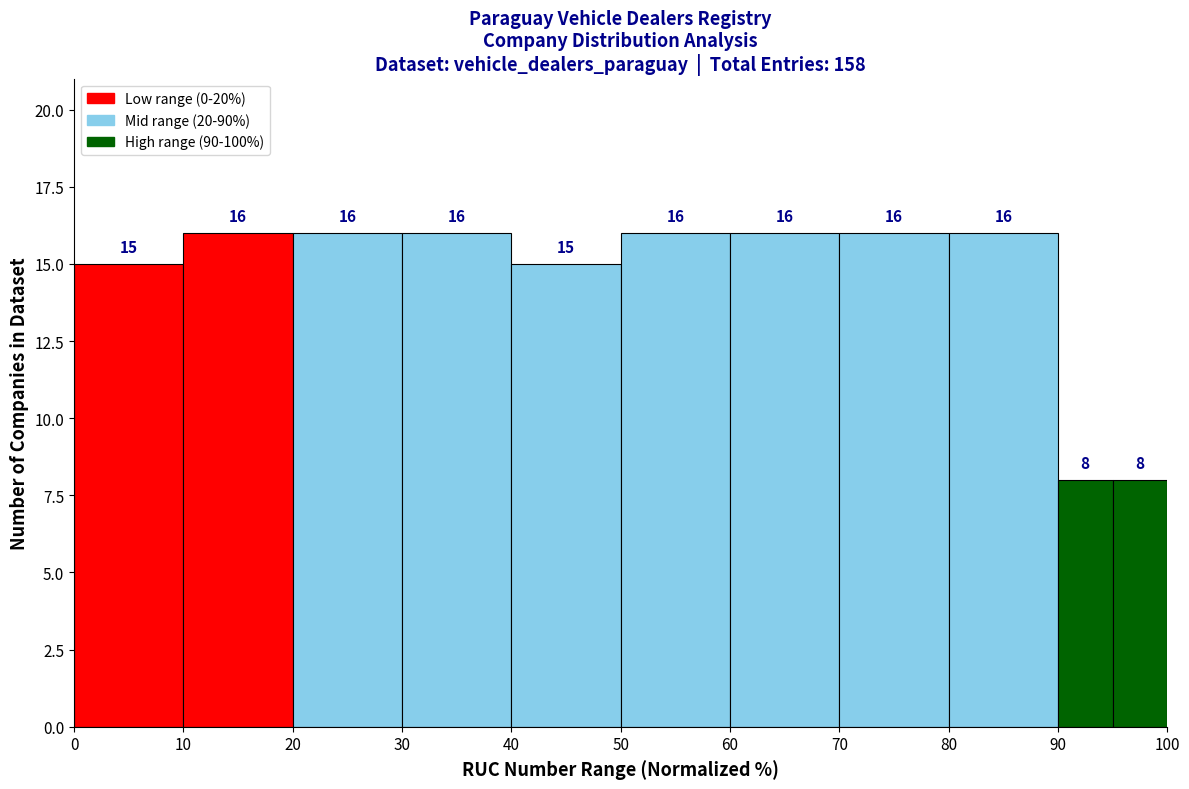

Reading left to right, transcribe this chart: for each bar, give the range it covers on the x-axis and its height.

0 to 10: 15
10 to 20: 16
20 to 30: 16
30 to 40: 16
40 to 50: 15
50 to 60: 16
60 to 70: 16
70 to 80: 16
80 to 90: 16
90 to 95: 8
95 to 100: 8